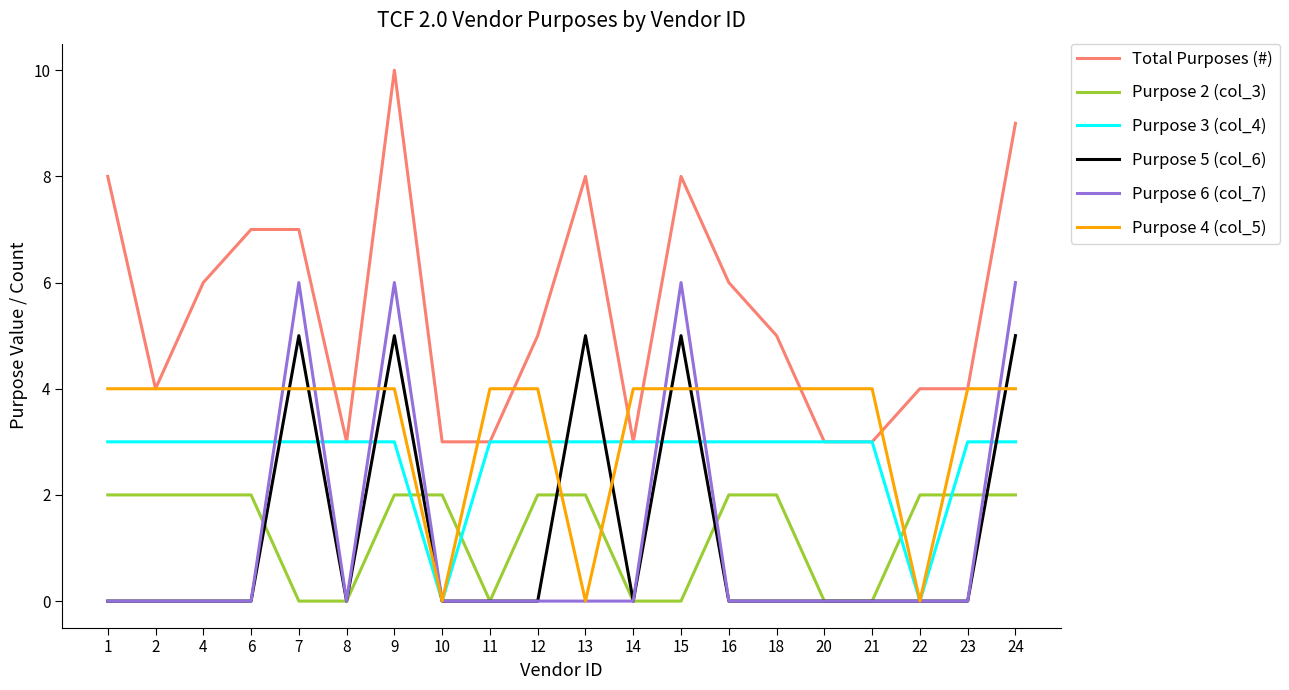

What is the highest value of the Total Purposes (#) series?

10